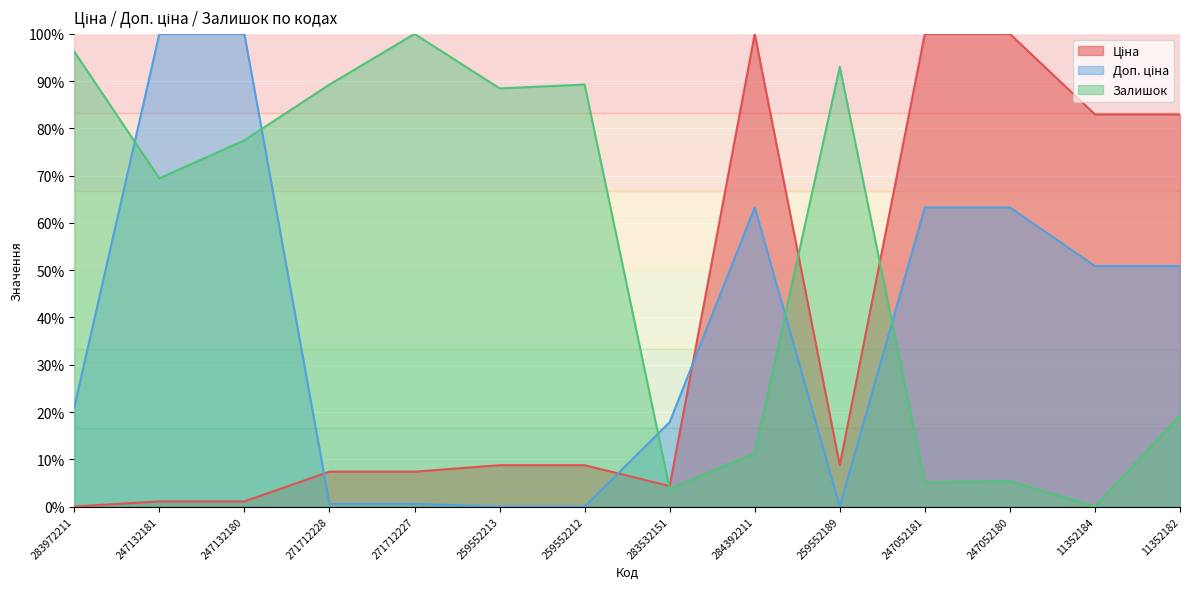

What position from the left is 259552213?

6